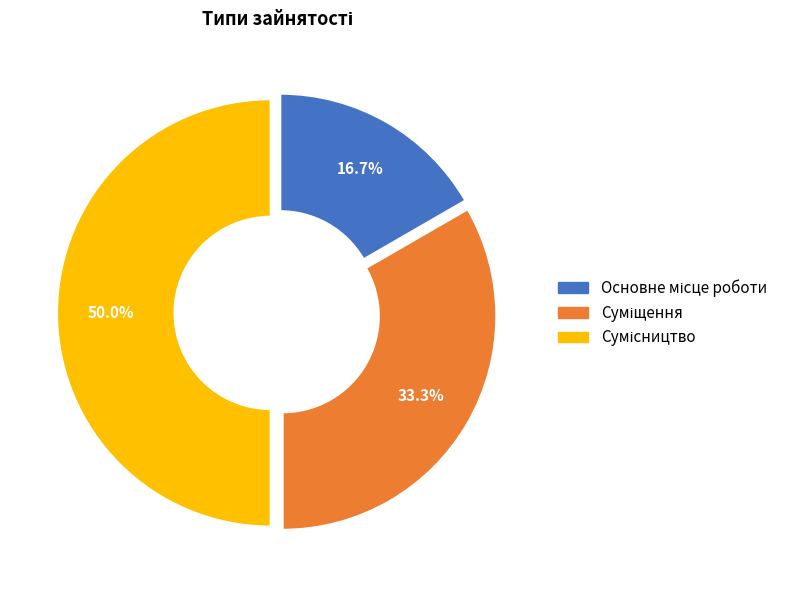

Is Основне місце роботи the majority of the pie?

No